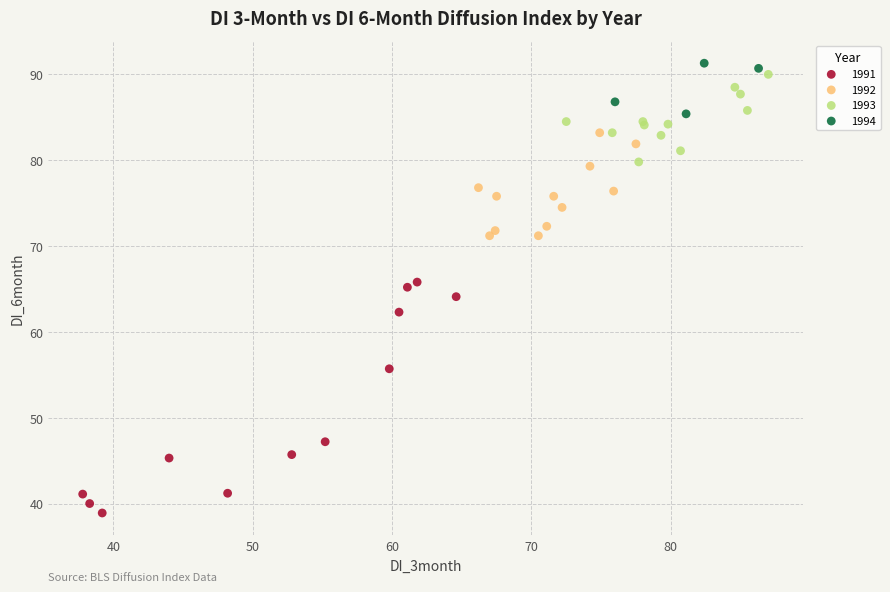

Which series contains the lowest Y value?

1991